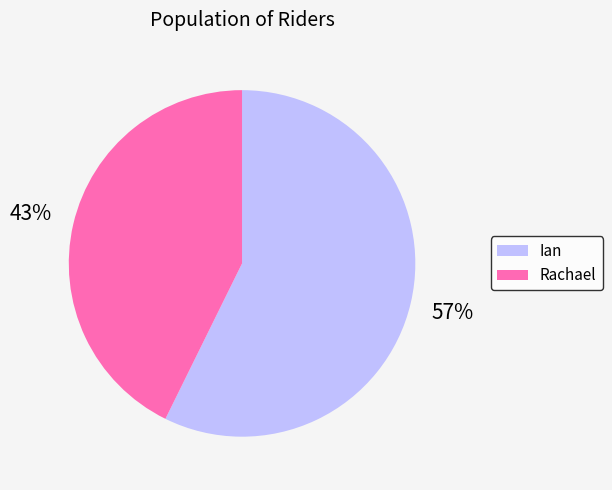

To the nearest percent, what portion does Rachael represent?

43%